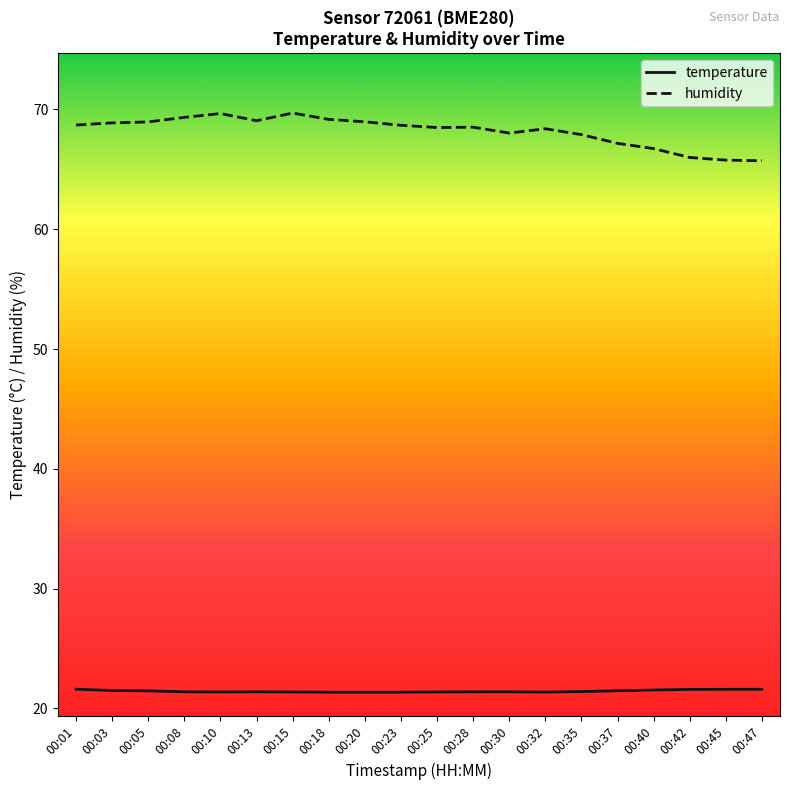

True or false: temperature and humidity cross at least once.

False